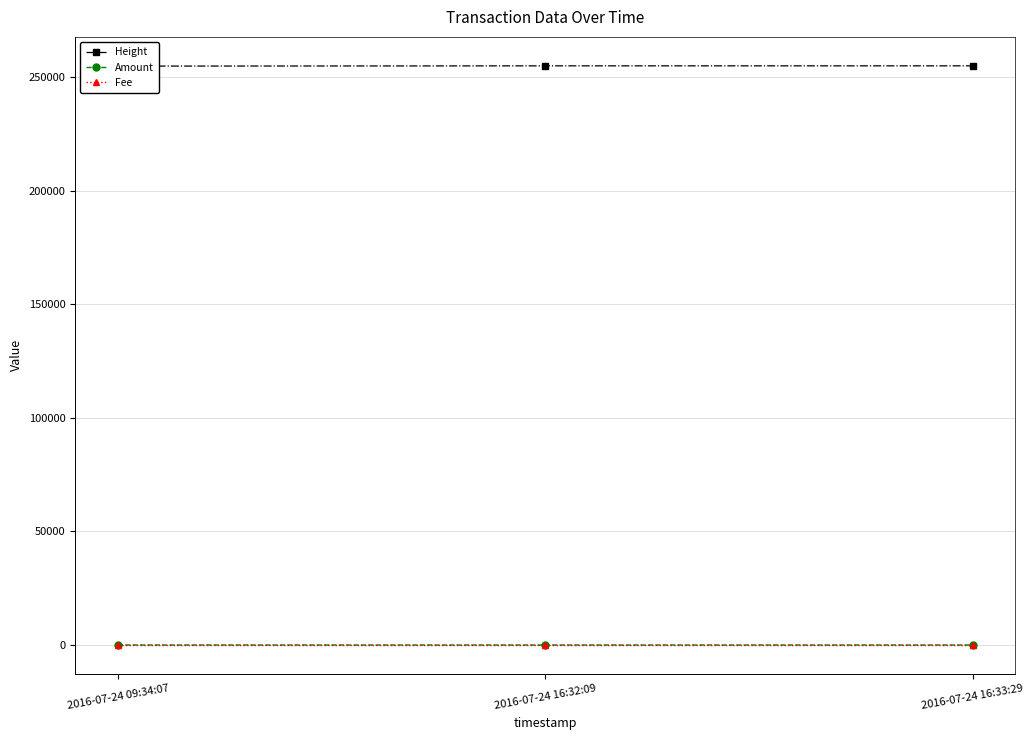

What are all the series names shown in the legend?

Height, Amount, Fee